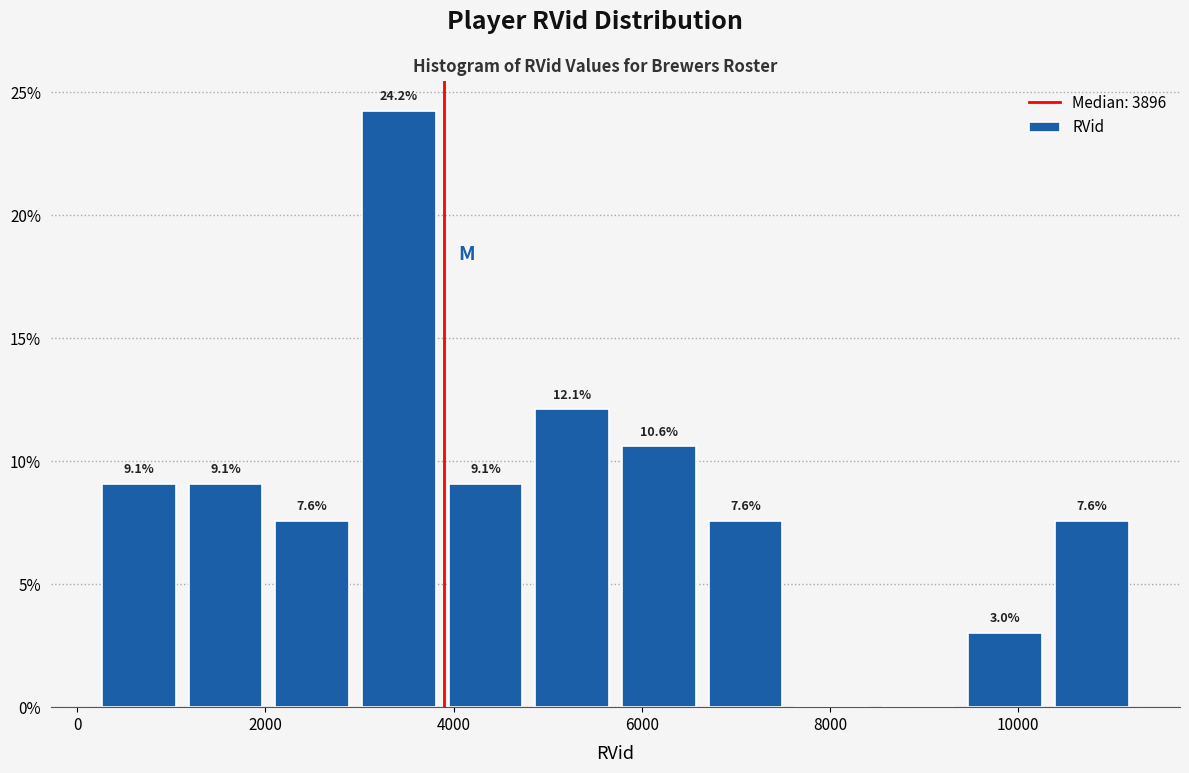

Which range on the x-axis has the tallest bar?

3000 to 3800